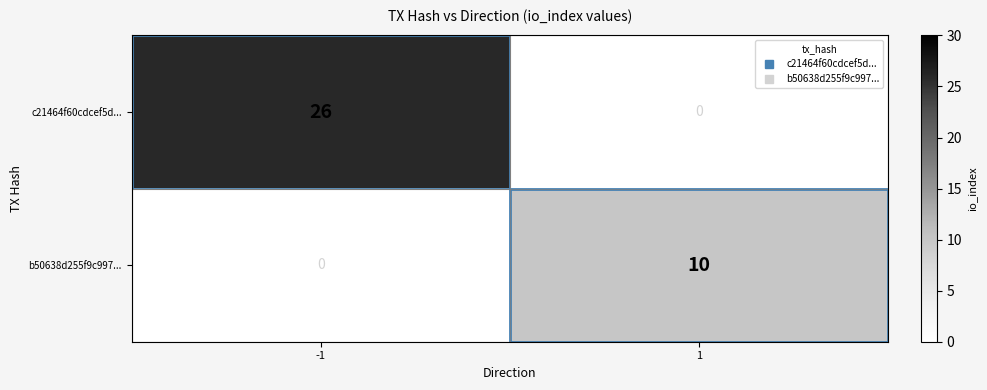

Which label corresponds to the largest value in the chart?

-1